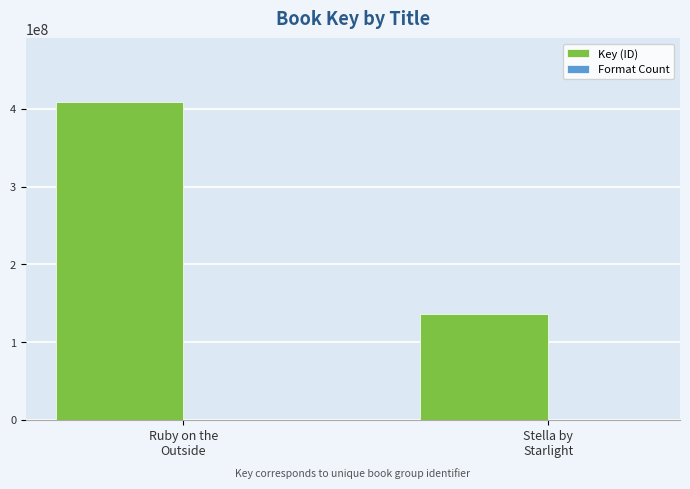

Which series has the largest total across all categories?

Key (ID)